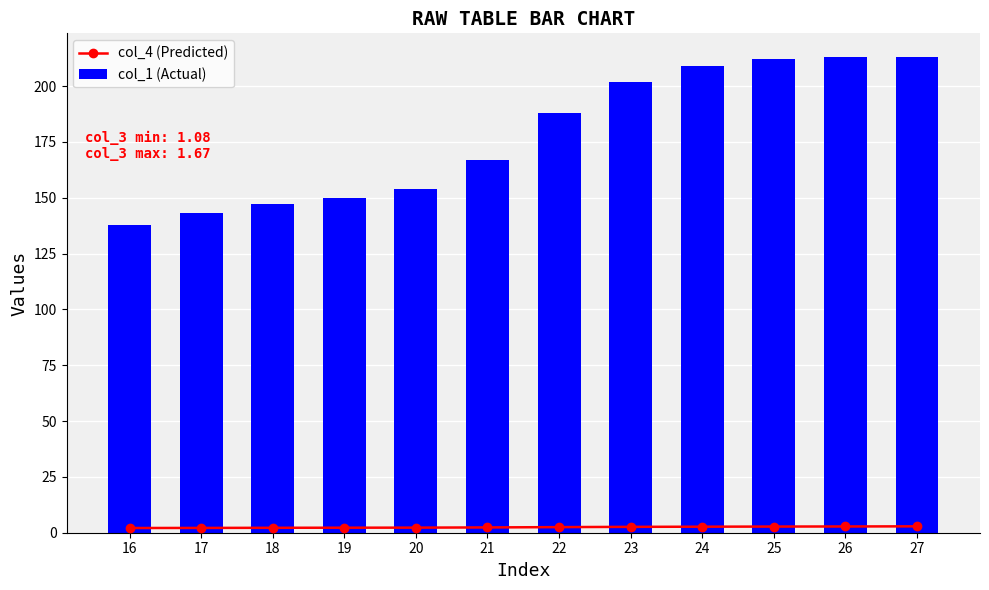

Reading left to right, extract all data points from this chart.

col_4 (Predicted): 2.1	2.1	2.2	2.2	2.3	2.4	2.5	2.6	2.7	2.8	2.8	2.9
col_1 (Actual): 138.0	143.0	147.0	150.0	154.0	167.0	188.0	202.0	209.0	212.0	213.0	213.0